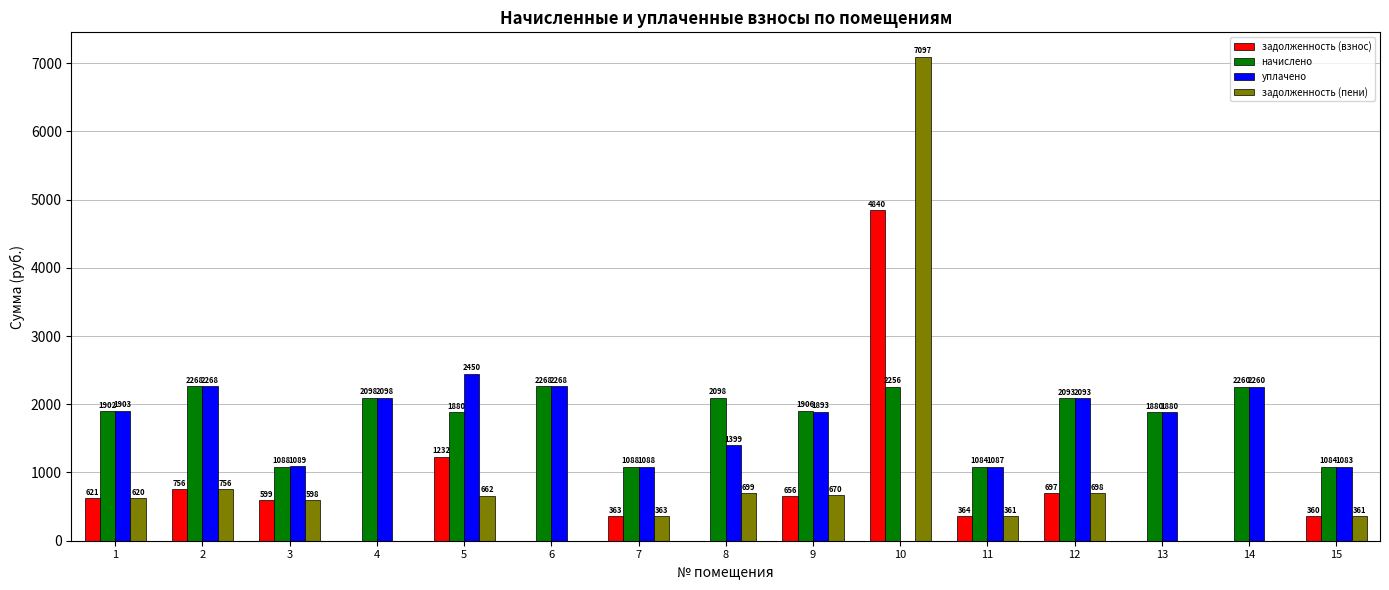

What is the average value of the начислено series?

1816.9